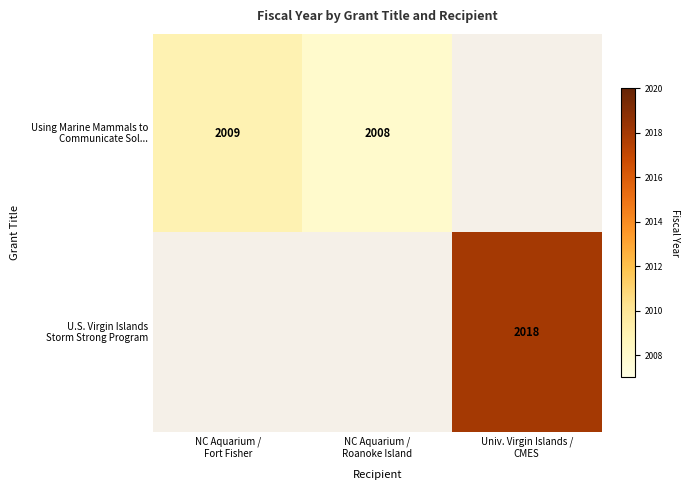

Rank the series at NC Aquarium / Roanoke Island from lowest to highest value.

U.S. Virgin Islands Storm Strong Program, Using Marine Mammals to Communicate Sol...